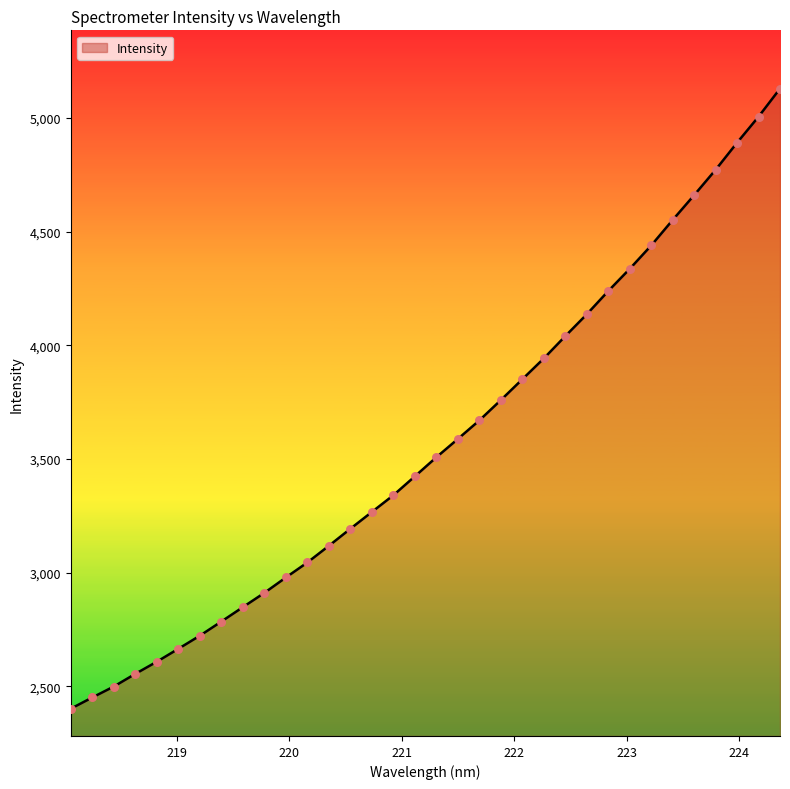

What is the difference between the maximum and minimum values?

2727.5